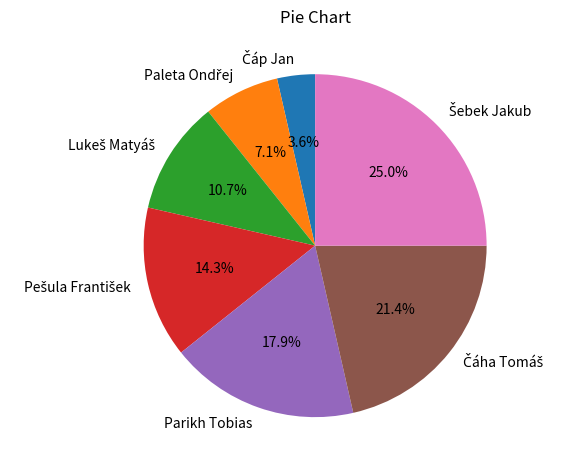

Does any single category account for the majority?

No